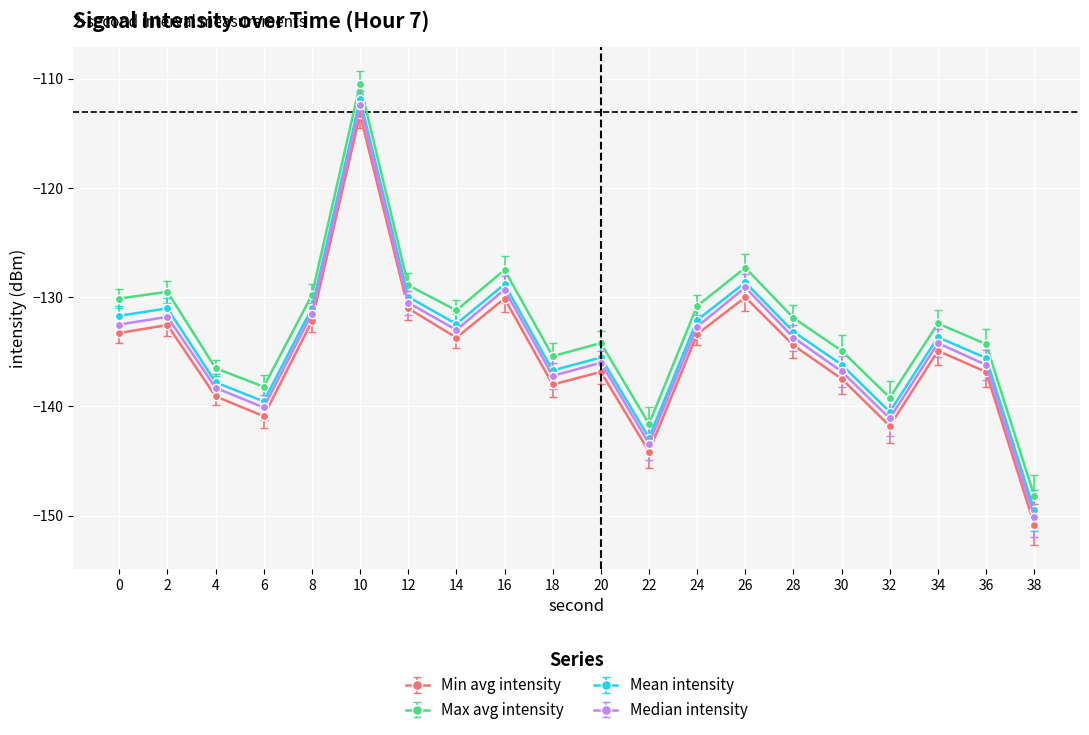

What is the spread (max minus min) of values at 2?

3.0